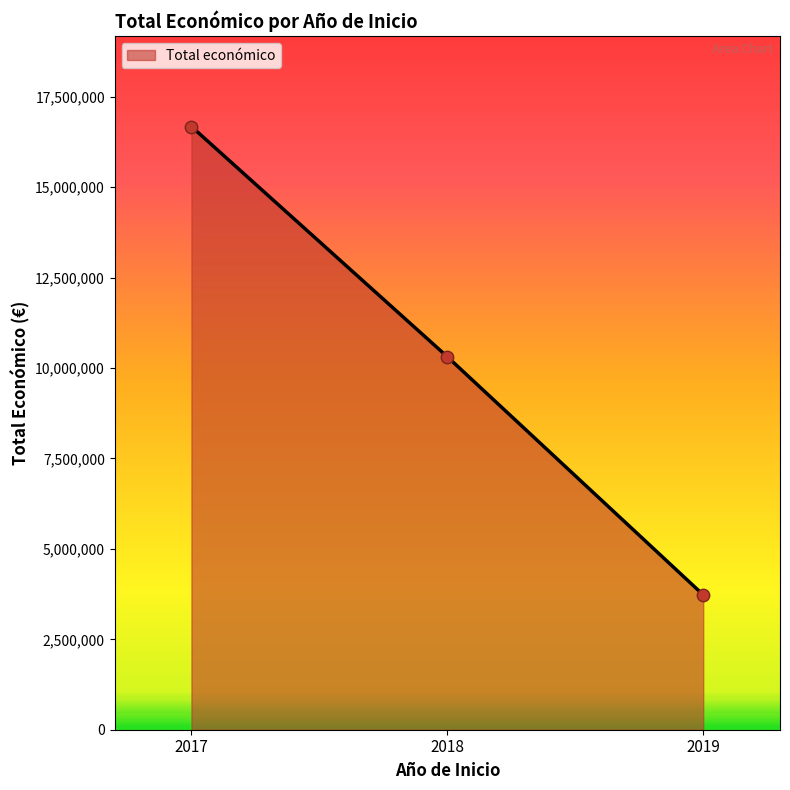

Which has a higher value, 2017 or 2018?

2017